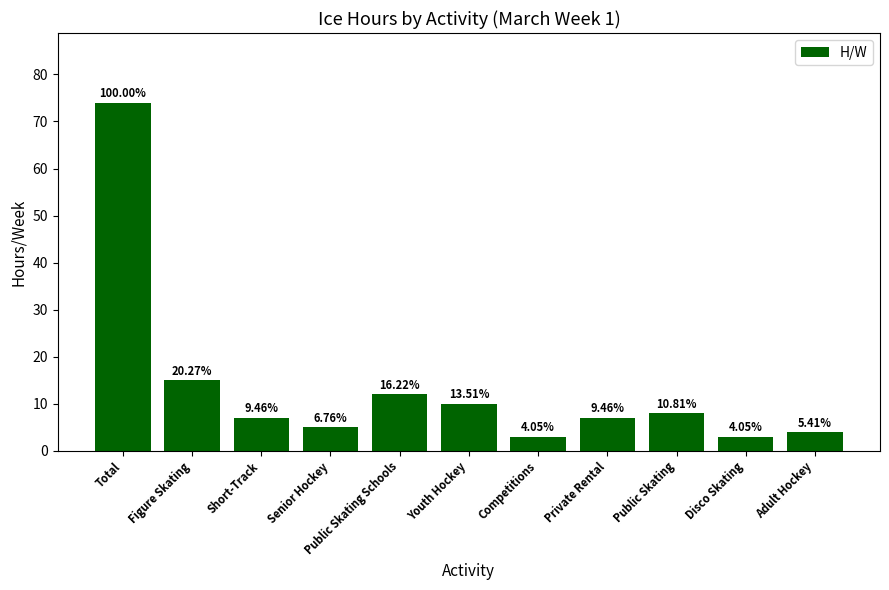

What is the value of the 7th bar from the left?

3